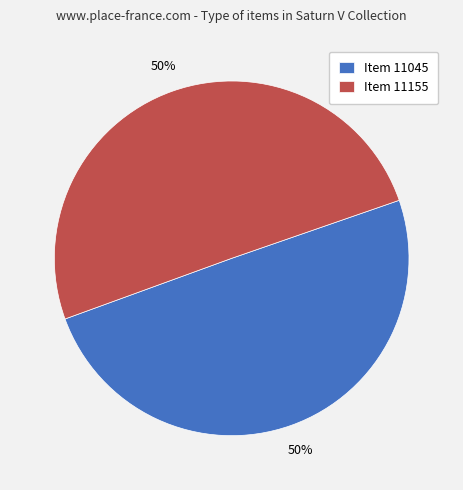

What is the ratio of the value at Item 11045 to the value at Item 11155?

1.0